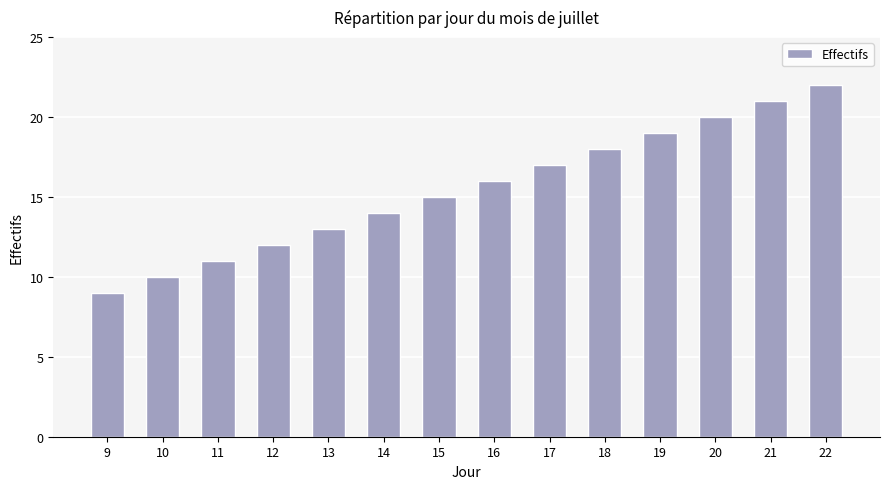

List the labels in order of value, smallest first.

9, 10, 11, 12, 13, 14, 15, 16, 17, 18, 19, 20, 21, 22